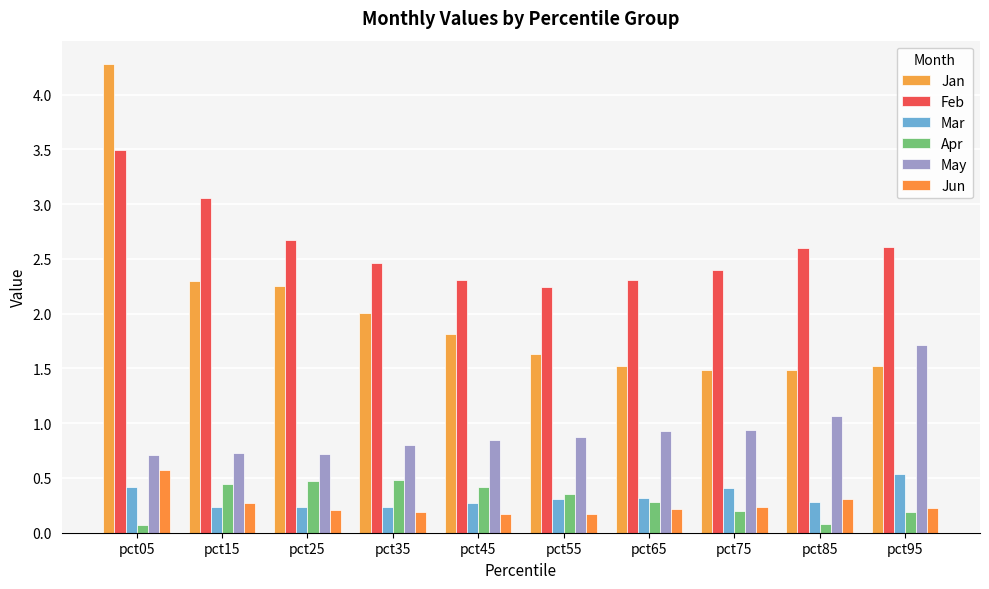

What is the sum of all Jun values?

2.6